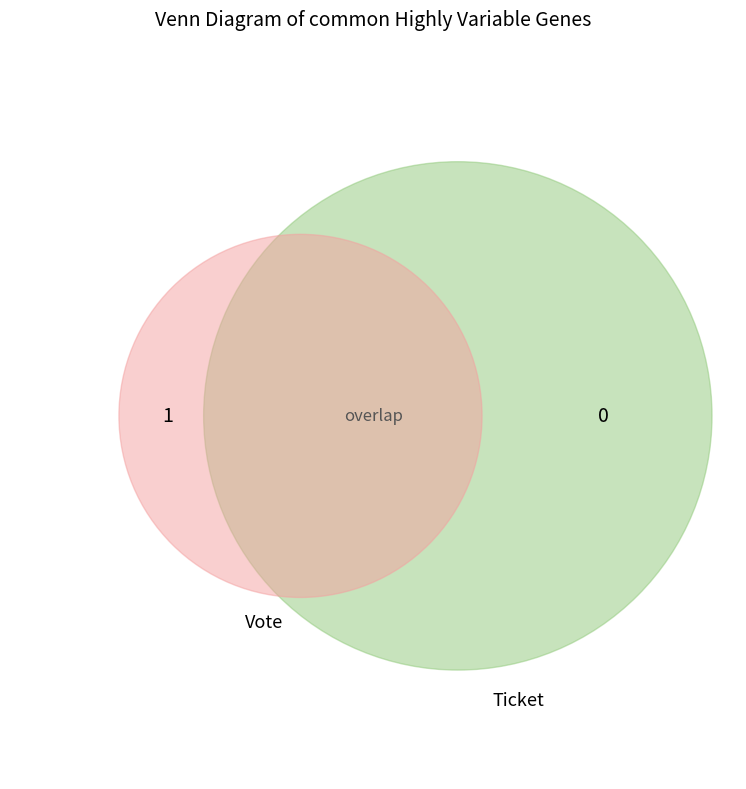

How many slices are in this pie chart?

2